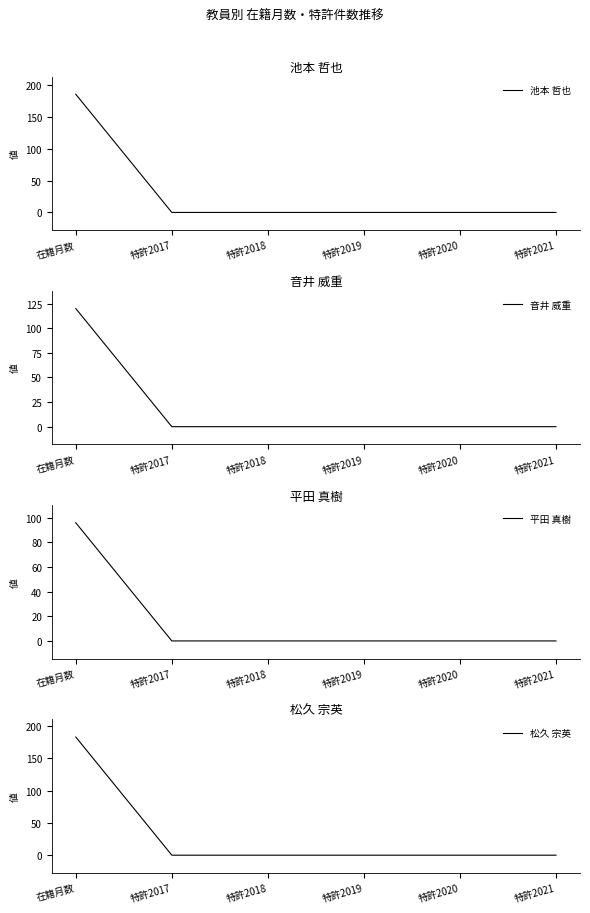

Between 特許2017 and 特許2019, which is larger?

特許2017